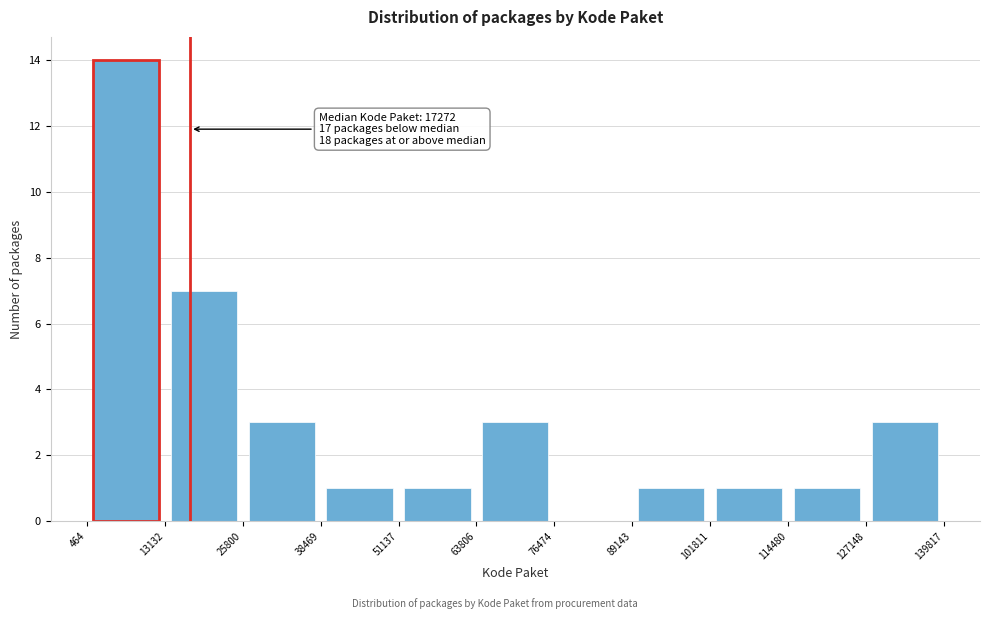

Which range on the x-axis has the tallest bar?

464 to 13132